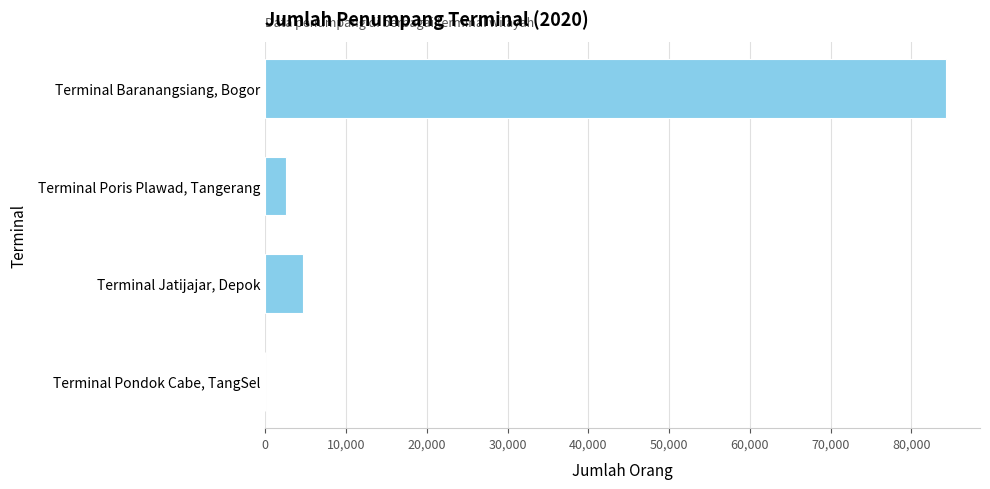

What is the change in value from Terminal Poris Plawad, Tangerang to Terminal Pondok Cabe, TangSel?

-2531